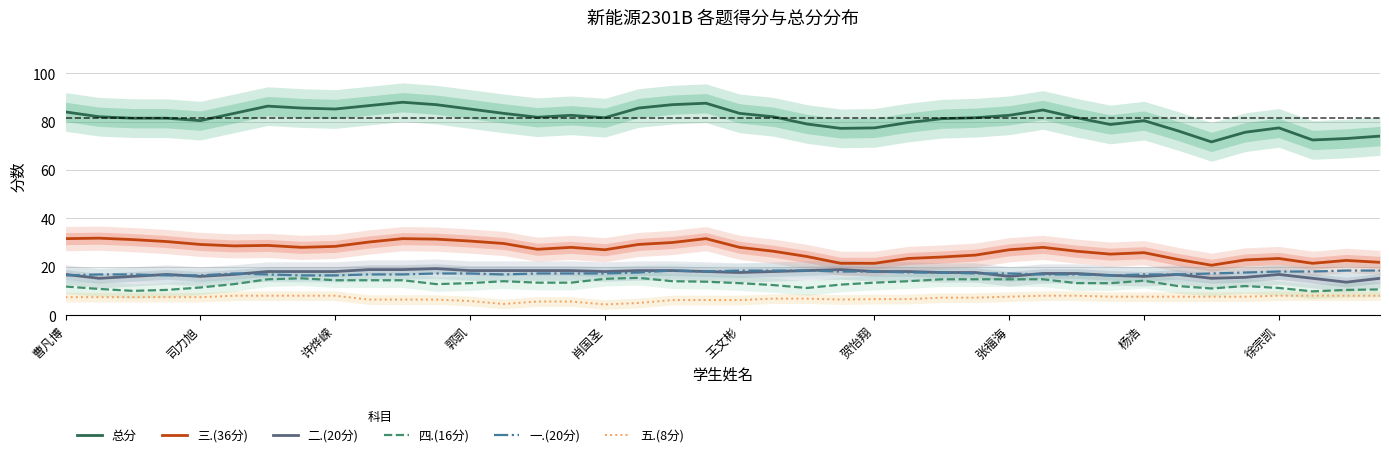

True or false: 五.(8分) and 总分 intersect in this chart.

False